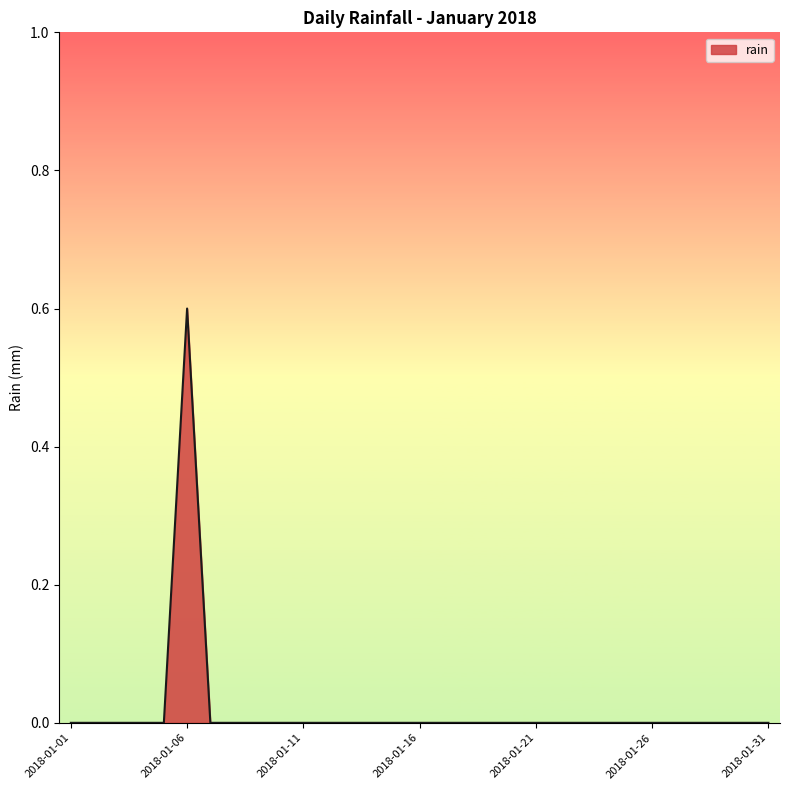

Reading left to right, list all the values displayed in this chart.

0.0	0.0	0.0	0.0	0.0	0.6	0.0	0.0	0.0	0.0	0.0	0.0	0.0	0.0	0.0	0.0	0.0	0.0	0.0	0.0	0.0	0.0	0.0	0.0	0.0	0.0	0.0	0.0	0.0	0.0	0.0